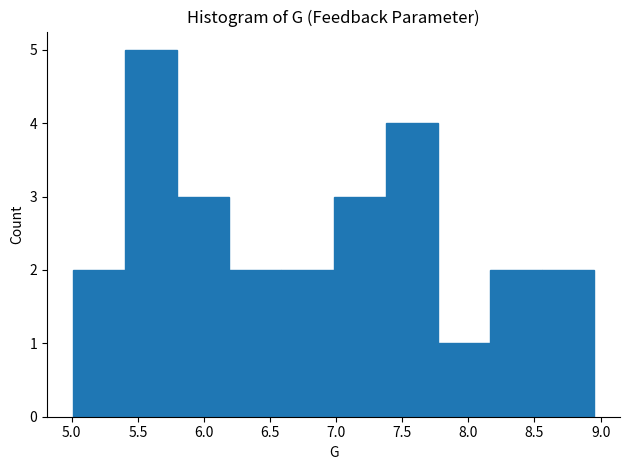

Reading left to right, transcribe this chart: for each bar, give the range it covers on the x-axis and its height. Neither the bar edges nor the heights are printed on the chart, so give them approximately, as read against the axes.

5.00 to 5.40: 2
5.40 to 5.80: 5
5.80 to 6.20: 3
6.20 to 6.60: 2
6.60 to 7.00: 2
7.00 to 7.35: 3
7.35 to 7.75: 4
7.75 to 8.15: 1
8.15 to 8.55: 2
8.55 to 8.95: 2